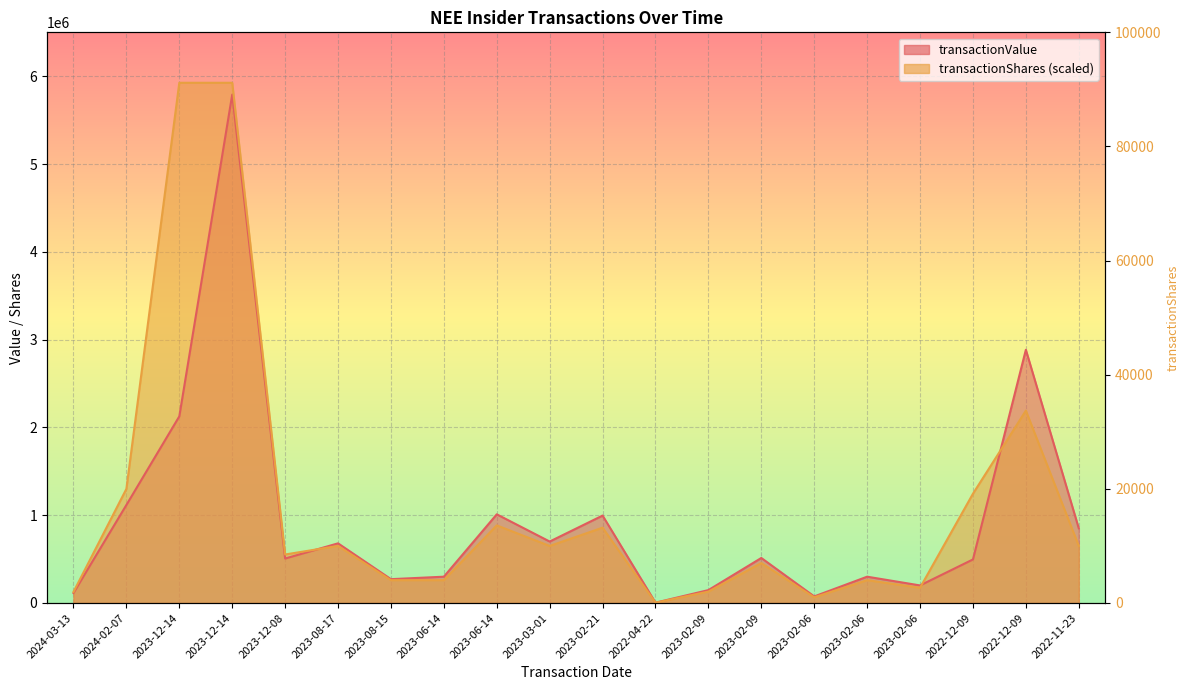

Reading right to left, list all the values displayed in this chart.

transactionValue: 2022-11-23=850615	2022-12-09=2884210	2022-12-09=496029	2023-02-06=200053	2023-02-06=299560	2023-02-06=74864	2023-02-09=512862	2023-02-09=146991	2022-04-22=3696	2023-02-21=995808	2023-03-01=700000	2023-06-14=1009987	2023-06-14=299600	2023-08-15=271400	2023-08-17=679500	2023-12-08=506515	2023-12-14=5790483	2023-12-14=2125669	2024-02-07=1116700	2024-03-13=114342
transactionShares: 2022-11-23=650000	2022-12-09=2191085	2022-12-09=1244620	2023-02-06=173680	2023-02-06=260000	2023-02-06=65000	2023-02-09=455000	2023-02-09=130000	2022-04-22=3250	2023-02-21=858000	2023-03-01=650000	2023-06-14=884000	2023-06-14=260000	2023-08-15=260000	2023-08-17=650000	2023-12-08=552500	2023-12-14=5925400	2023-12-14=5925400	2024-02-07=1300000	2024-03-13=125970